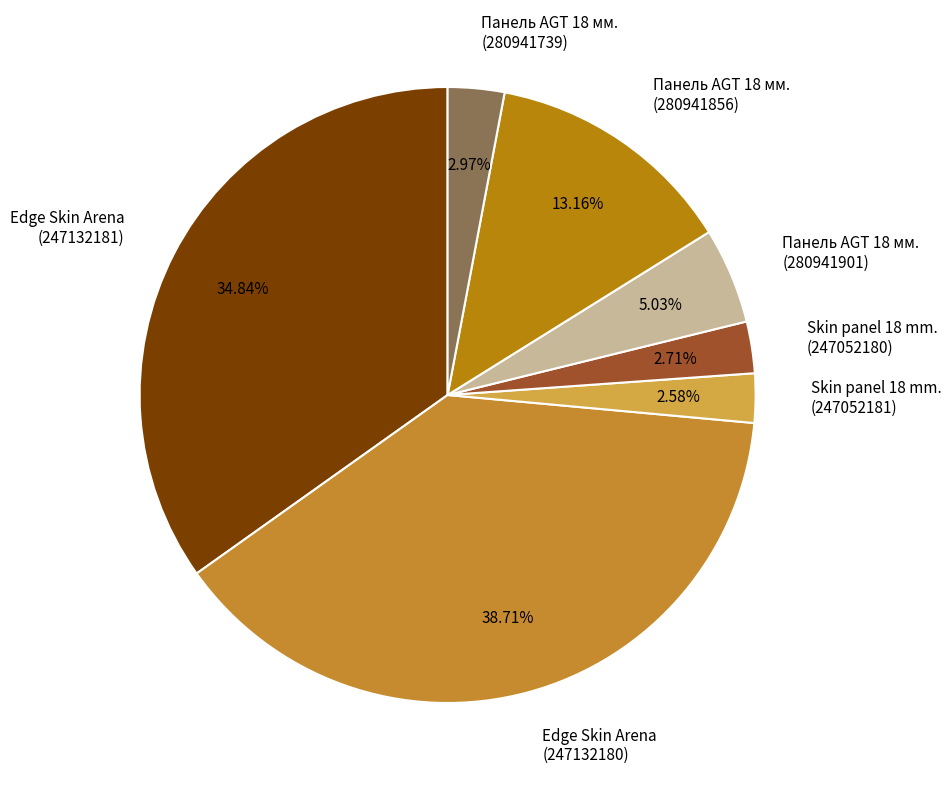

What is the ratio of the value at Панель AGT 18 мм. (280941856) to the value at Edge Skin Arena (247132180)?

0.3